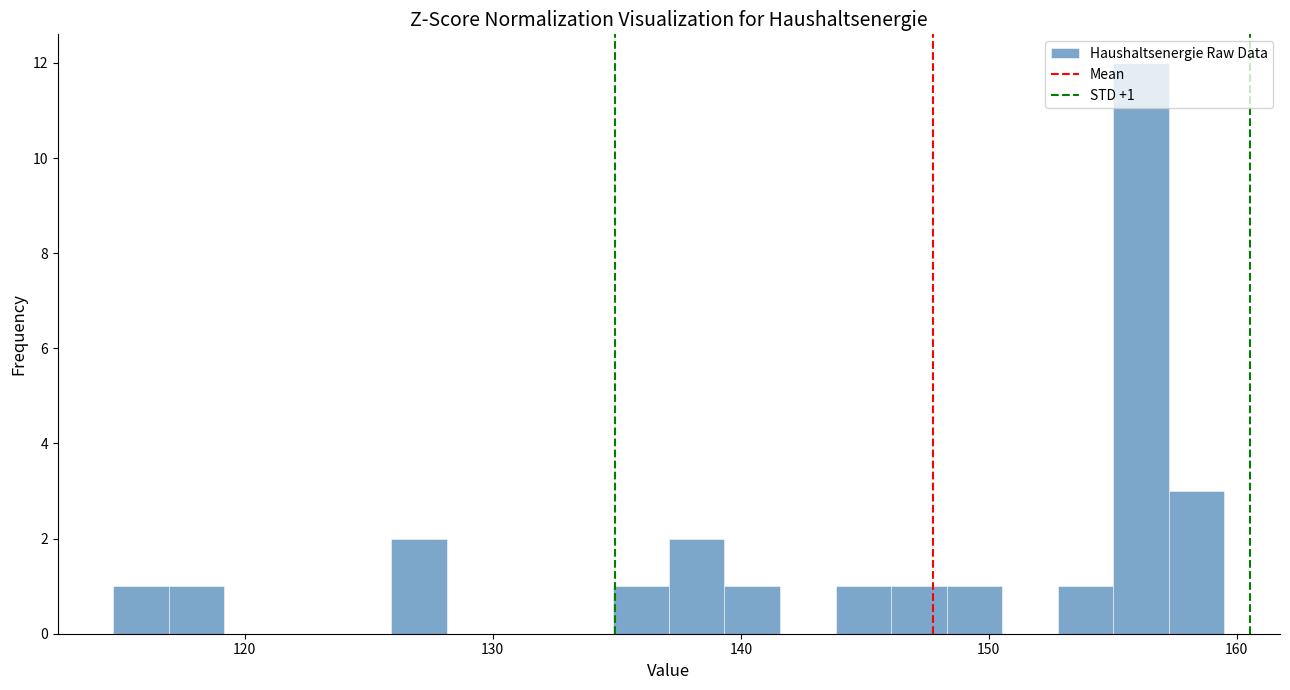

Around what value on the x-axis is the tallest bar? Give the approximate position of its centre, as read against the axis.

156